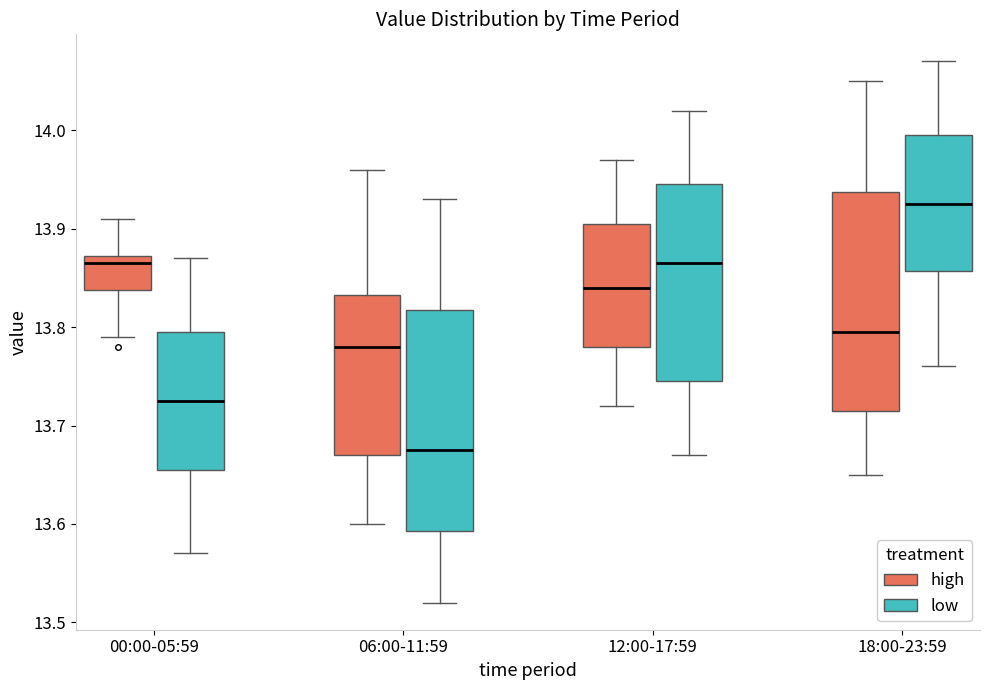

Reading left to right, read every box against the y-axis: the position of its median line, the range the box covers, and the ends of its whiskers. The values are not printed on the chart, so give them approximately, as read against the axis.

00:00-05:59 (high): median 13.87 (just below the box's upper edge), box 13.84 to 13.87, whiskers 13.79 to 13.91
00:00-05:59 (low): median 13.73, box 13.66 to 13.80, whiskers 13.57 to 13.87
06:00-11:59 (high): median 13.78, box 13.67 to 13.83, whiskers 13.60 to 13.96
06:00-11:59 (low): median 13.68, box 13.59 to 13.82, whiskers 13.52 to 13.93
12:00-17:59 (high): median 13.84, box 13.78 to 13.91, whiskers 13.72 to 13.97
12:00-17:59 (low): median 13.87, box 13.75 to 13.95, whiskers 13.67 to 14.02
18:00-23:59 (high): median 13.80, box 13.72 to 13.94, whiskers 13.65 to 14.05
18:00-23:59 (low): median 13.93, box 13.86 to 14.00, whiskers 13.76 to 14.07